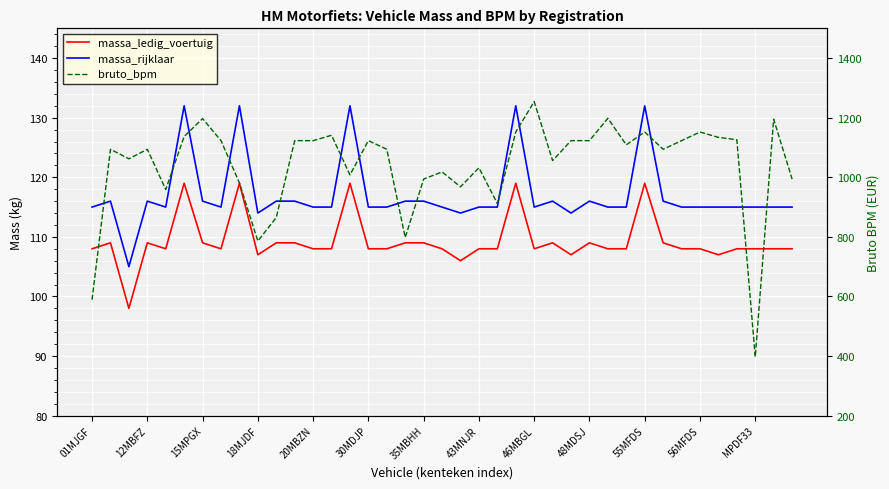

True or false: massa_ledig_voertuig has more than 1 interior local peaks.

True